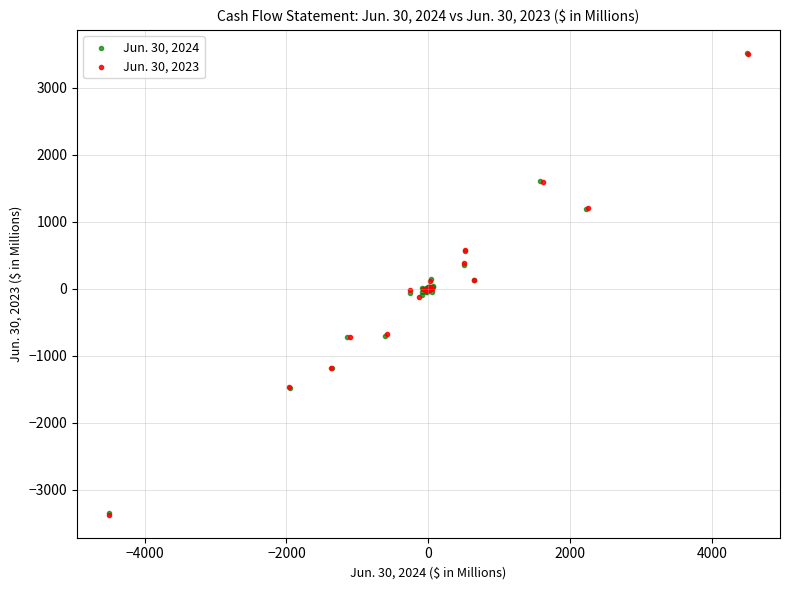

Which series has the widest spread of Y values?

Jun. 30, 2023